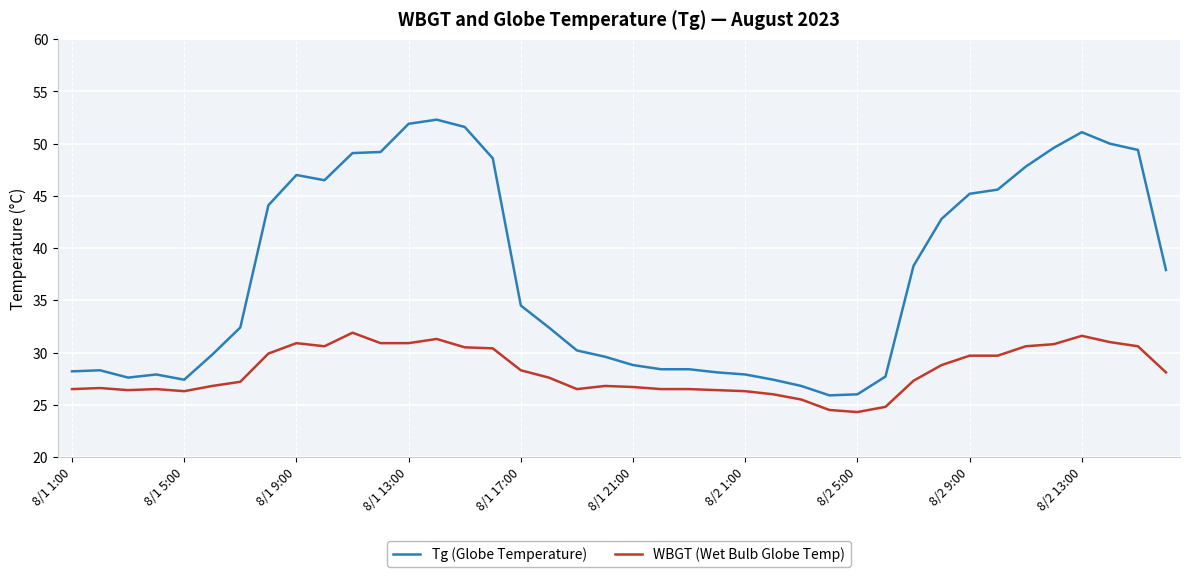

What is the highest value of the WBGT (Wet Bulb Globe Temp) series?

31.9